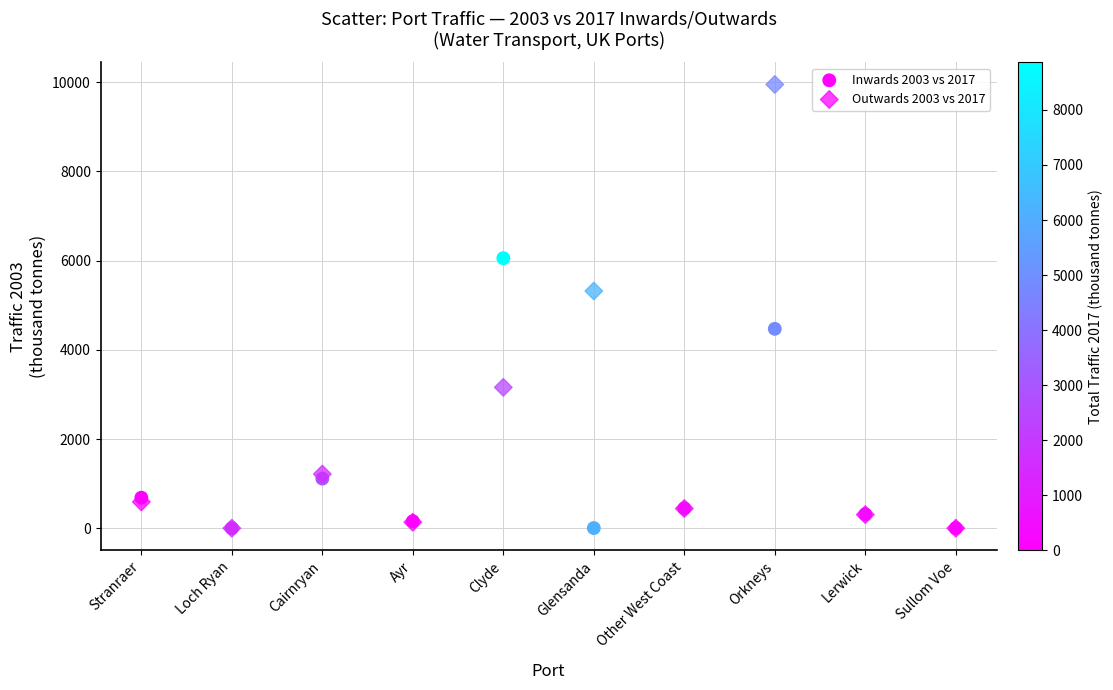

Across all series, what Y value is closest to 4975?

5319